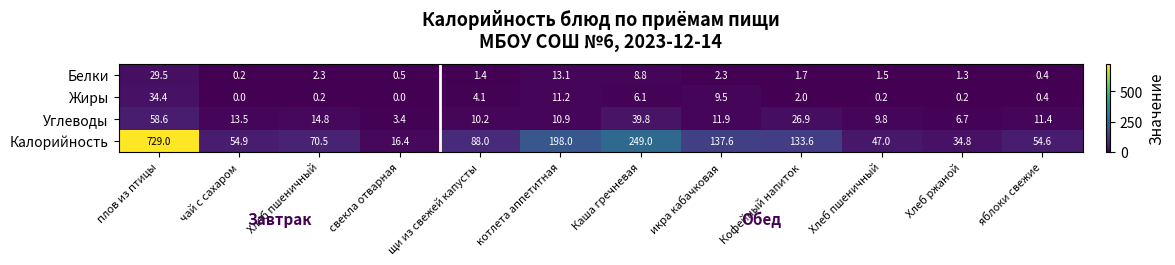

How many data points in Углеводы are above 11?

7